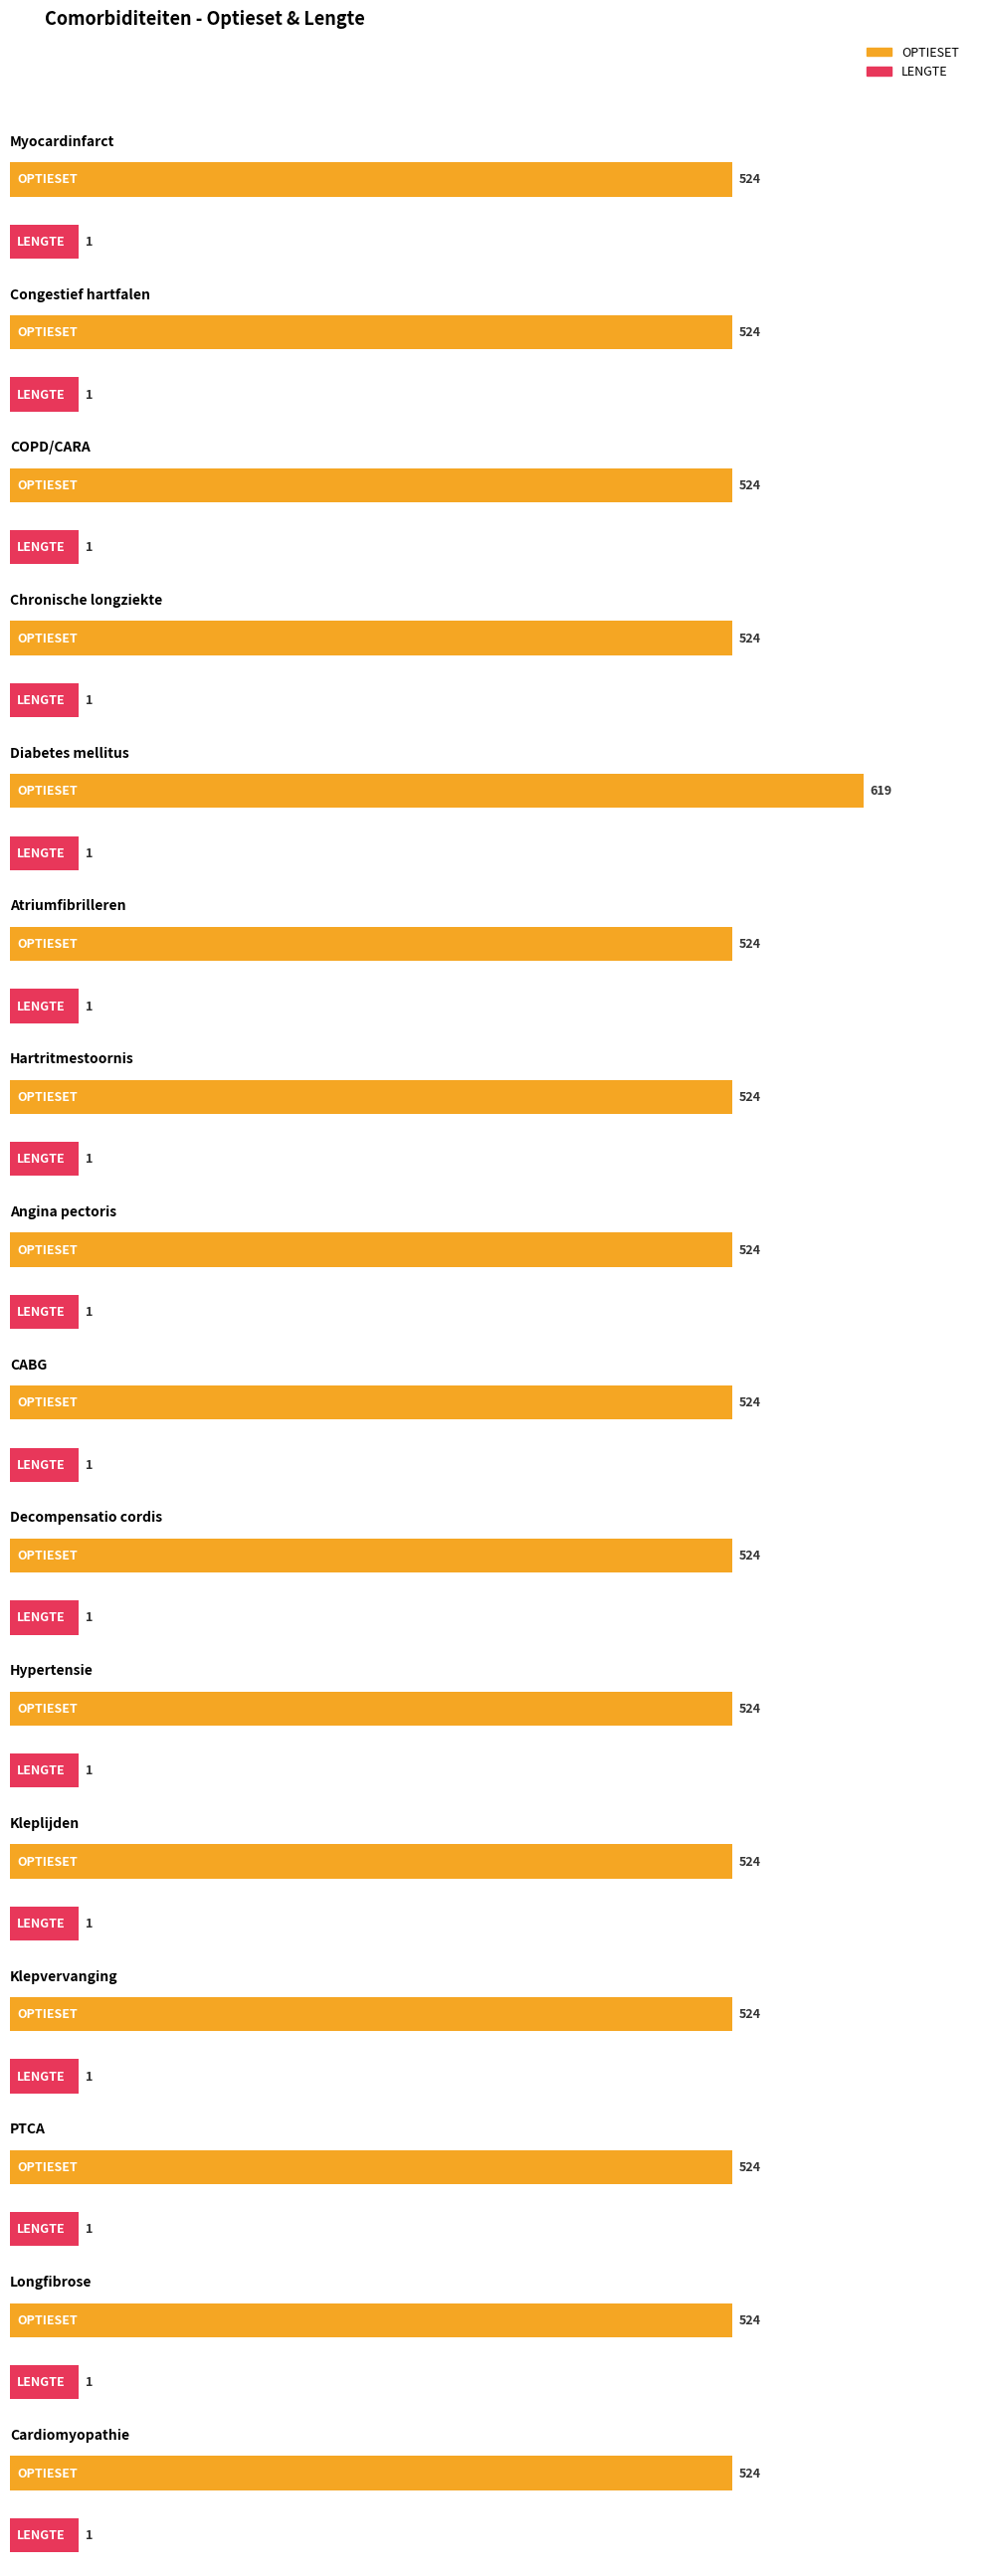

The value of LENGTE at Atriumfibrilleren is 0. True or false?

False